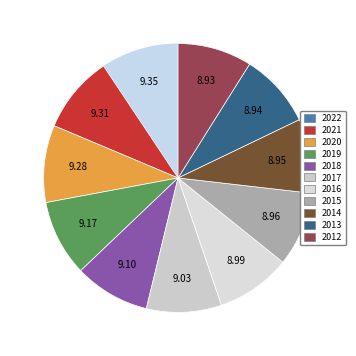

Which has a higher value, 2013 or 2017?

2017